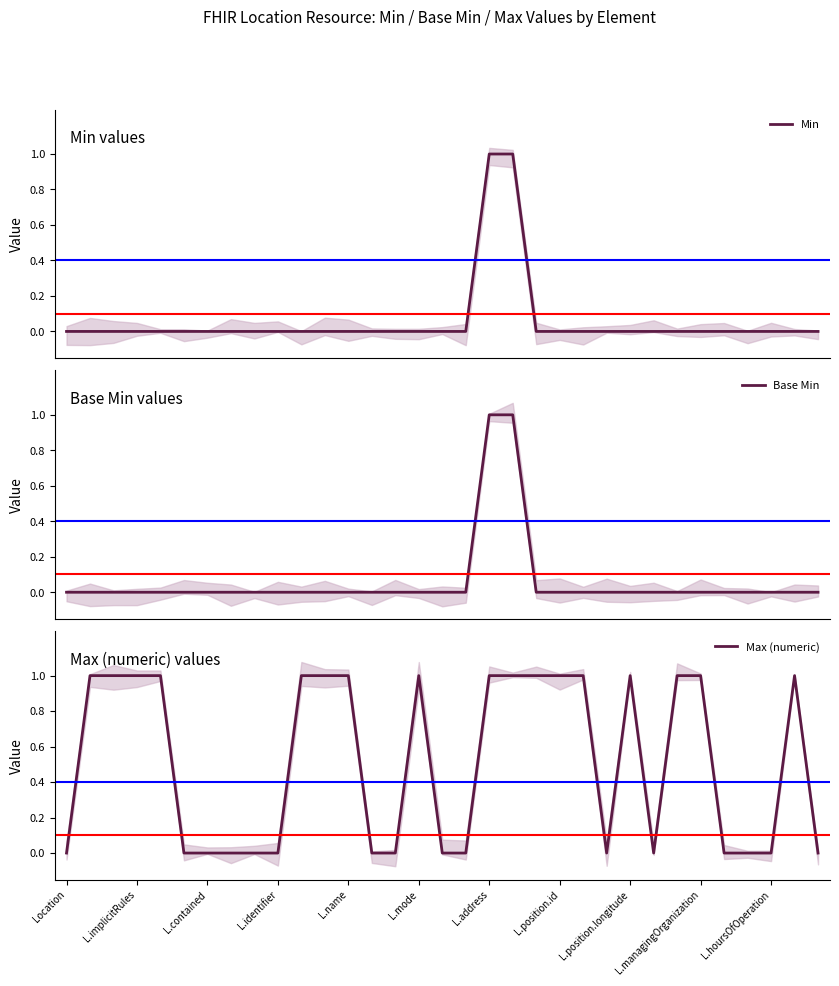

Reading left to right, what are all the values shown in this chart?

Min: 0	0	0	0	0	0	0	0	0	0	0	0	0	0	0	0	0	0	1	1	0	0	0	0	0	0	0	0	0	0	0	0	0
Base Min: 0	0	0	0	0	0	0	0	0	0	0	0	0	0	0	0	0	0	1	1	0	0	0	0	0	0	0	0	0	0	0	0	0
Max (numeric): 0	1	1	1	1	0	0	0	0	0	1	1	1	0	0	1	0	0	1	1	1	1	1	0	1	0	1	1	0	0	0	1	0